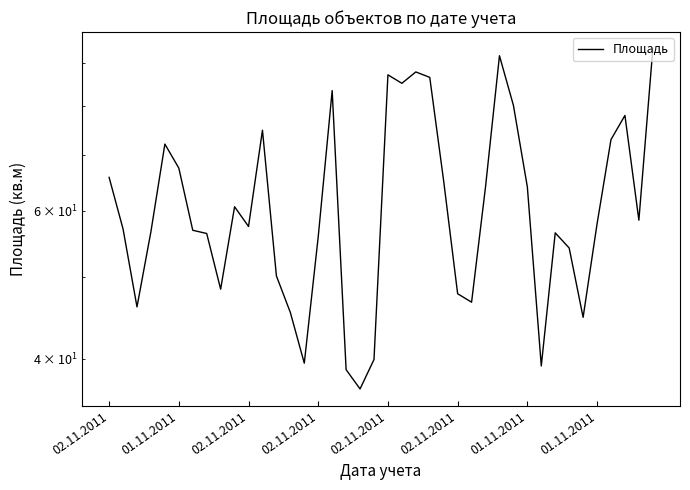

What is the sum of all values?

2472.6